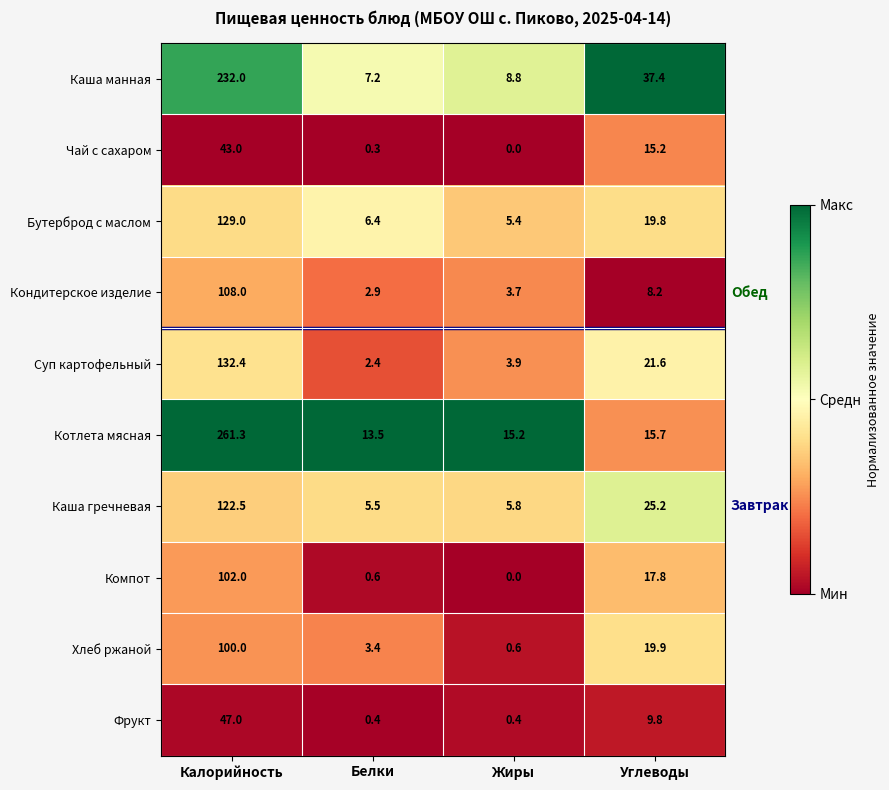

Rank the series by their maximum value, from lowest to highest.

Чай с сахаром, Фрукт, Хлеб ржаной, Компот, Кондитерское изделие, Каша гречневая, Бутерброд с маслом, Суп картофельный, Каша манная, Котлета мясная